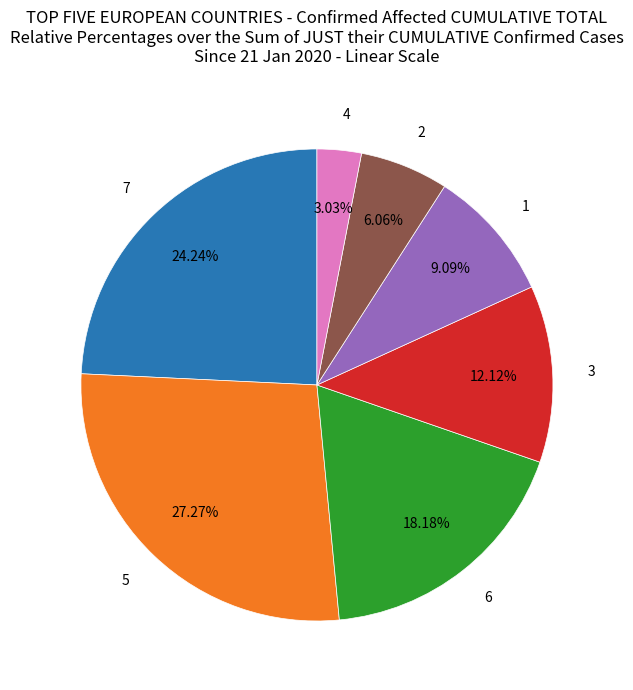

Which category has the biggest portion of the pie?

5